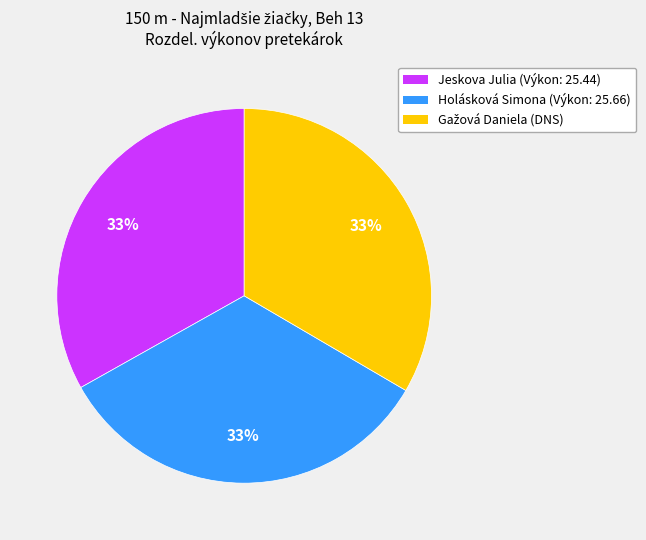

Combined, do Jeskova Julia (Výkon: 25.44) and Holásková Simona (Výkon: 25.66) account for over 50%?

Yes